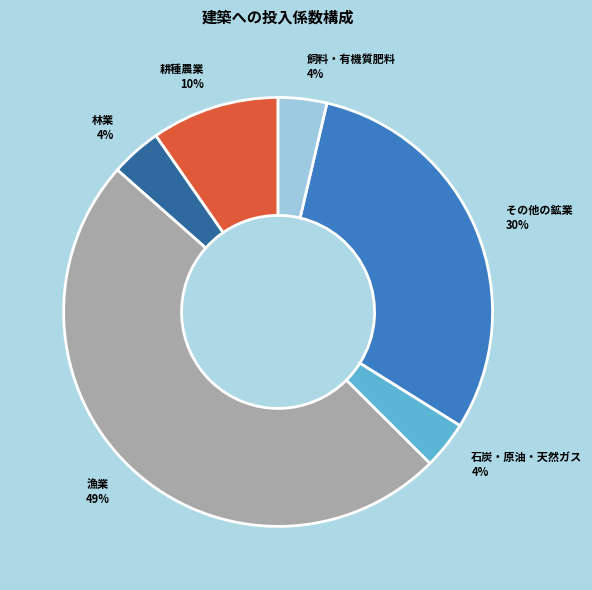

Which category has the biggest portion of the pie?

漁業